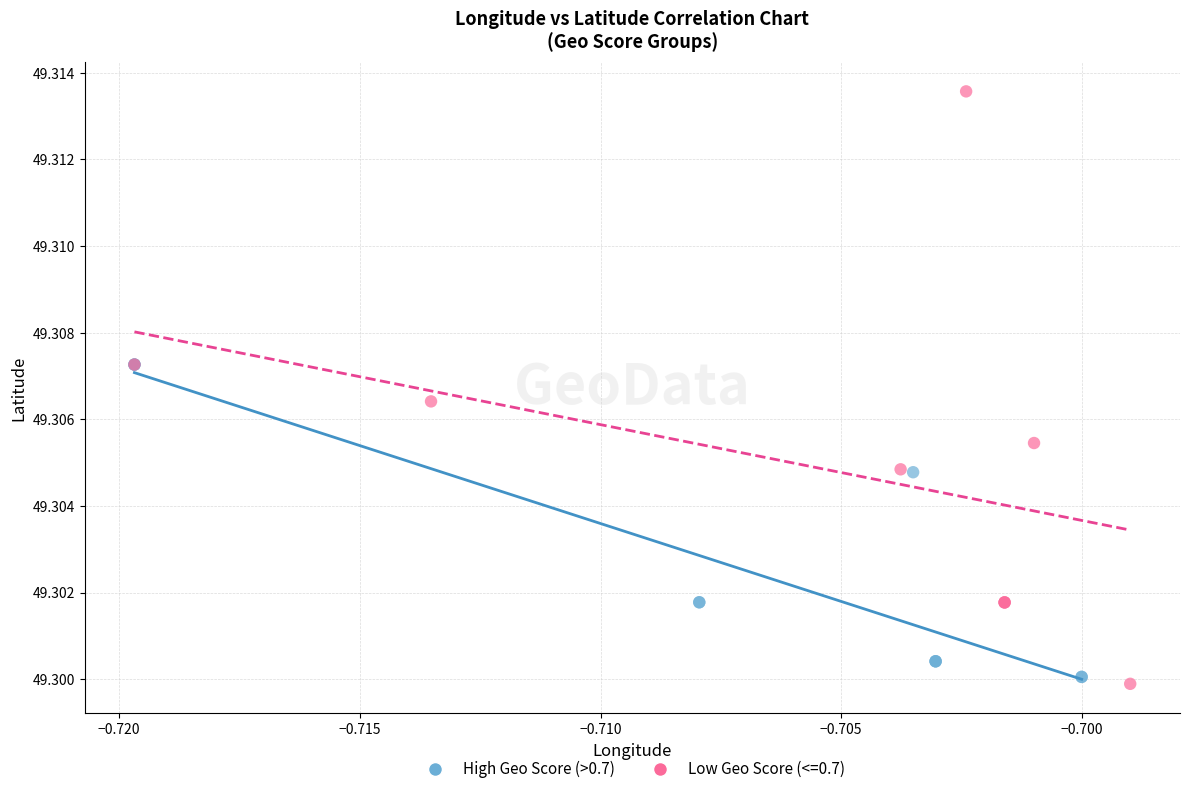

Which series has the largest Y range (max minus min)?

Low Geo Score (<=0.7)